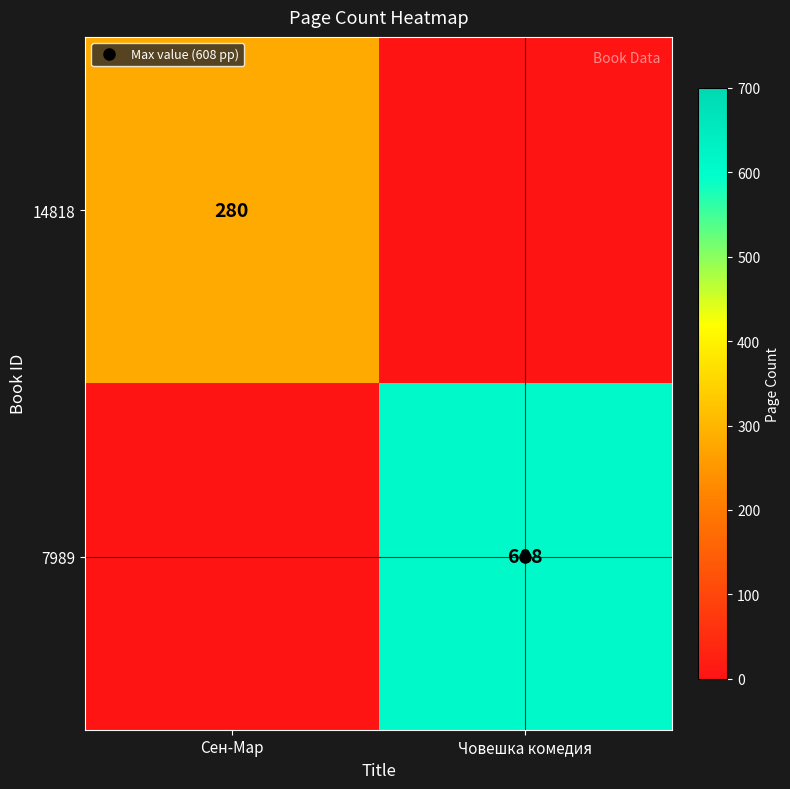

Is it true that 14818 equals 0 at Човешка комедия?

True